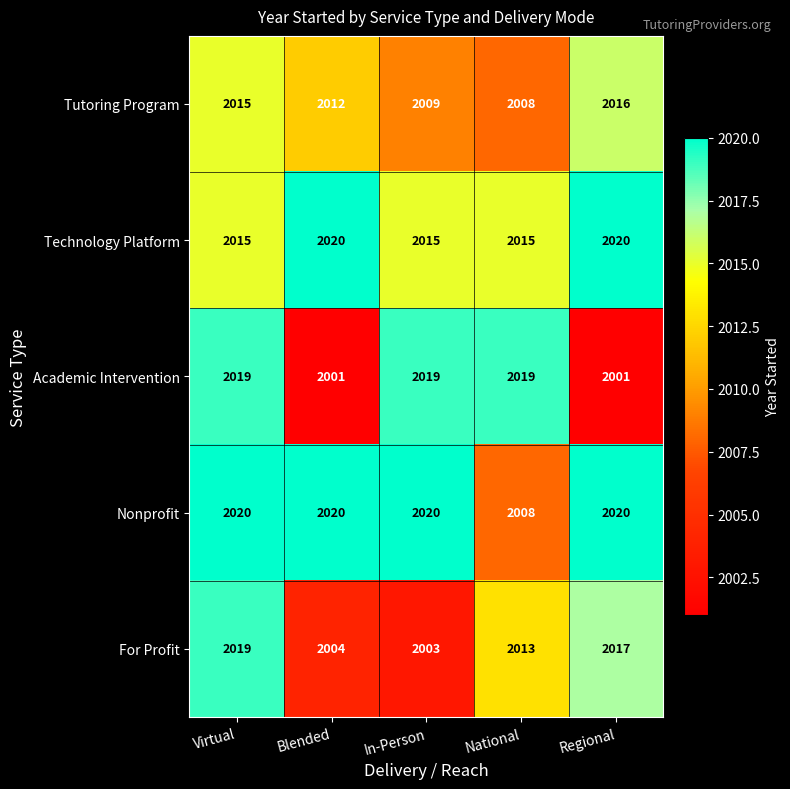

At which label does Tutoring Program reach its peak?

Regional